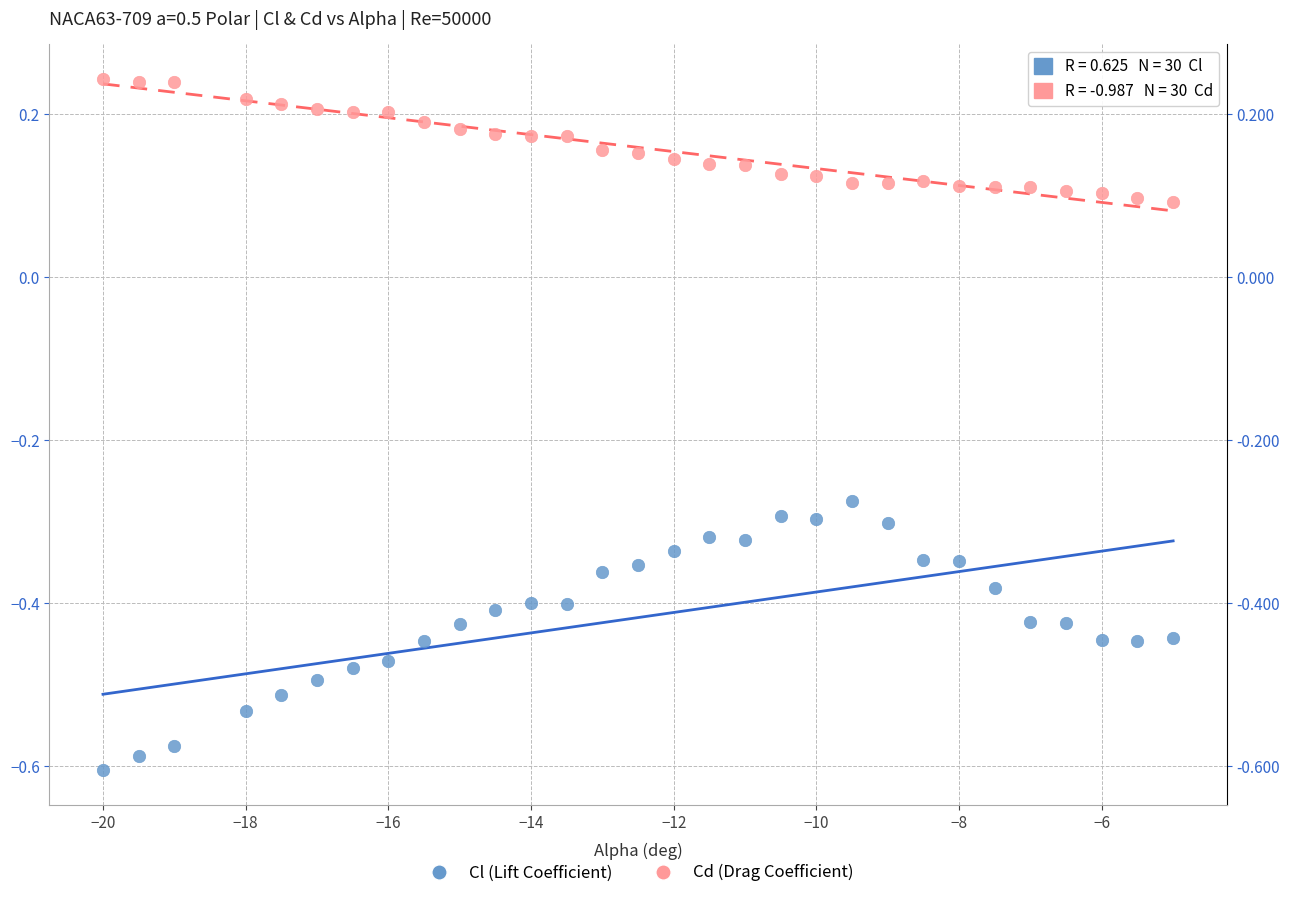

Across all data points, what is the range of X values (max minus min)?

15.0